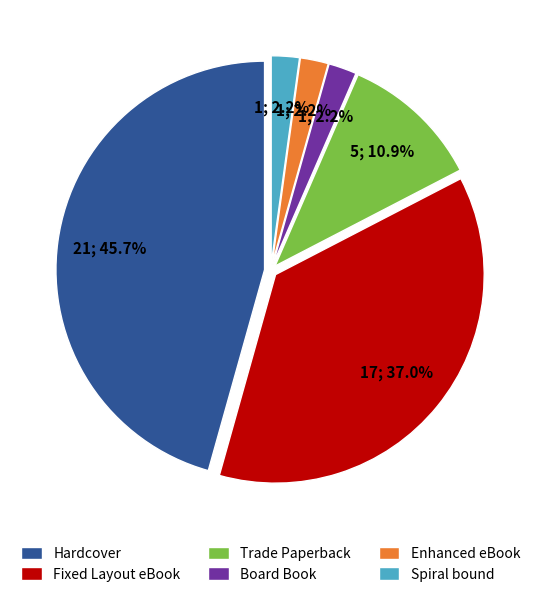

To the nearest percent, what percentage of the pie is Fixed Layout eBook?

37%